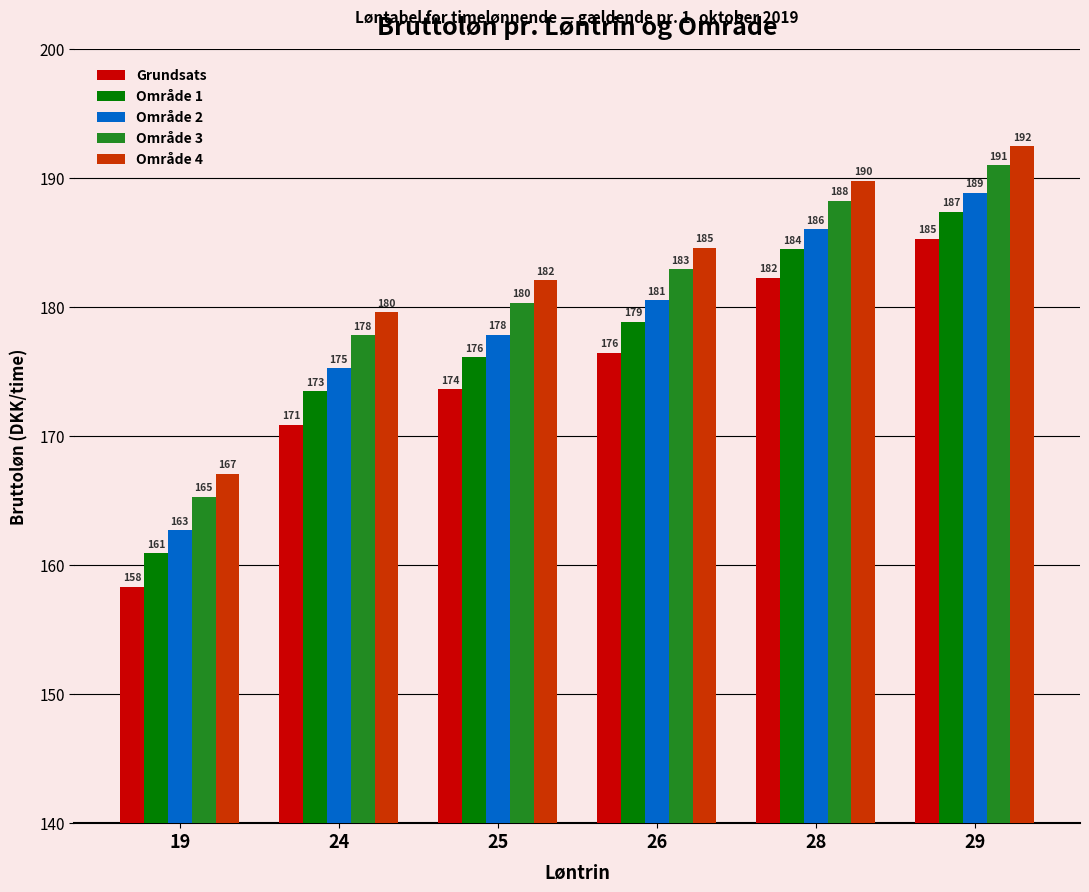

Which series changed the most between 19 and 25?

Grundsats